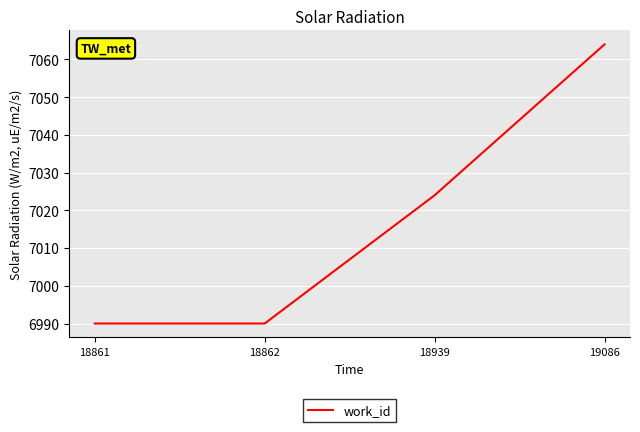

Reading left to right, transcribe all the data shown in this chart.

6990	6990	7024	7064